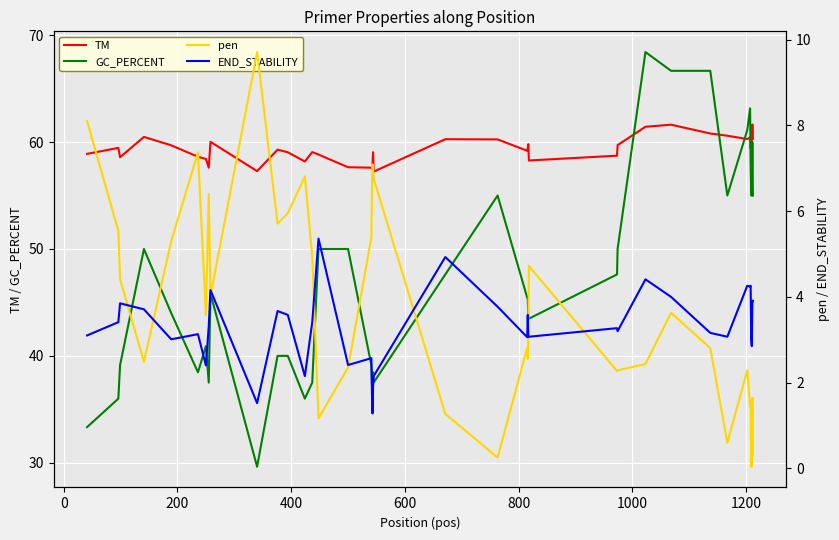

What is the maximum value for TM?

61.6